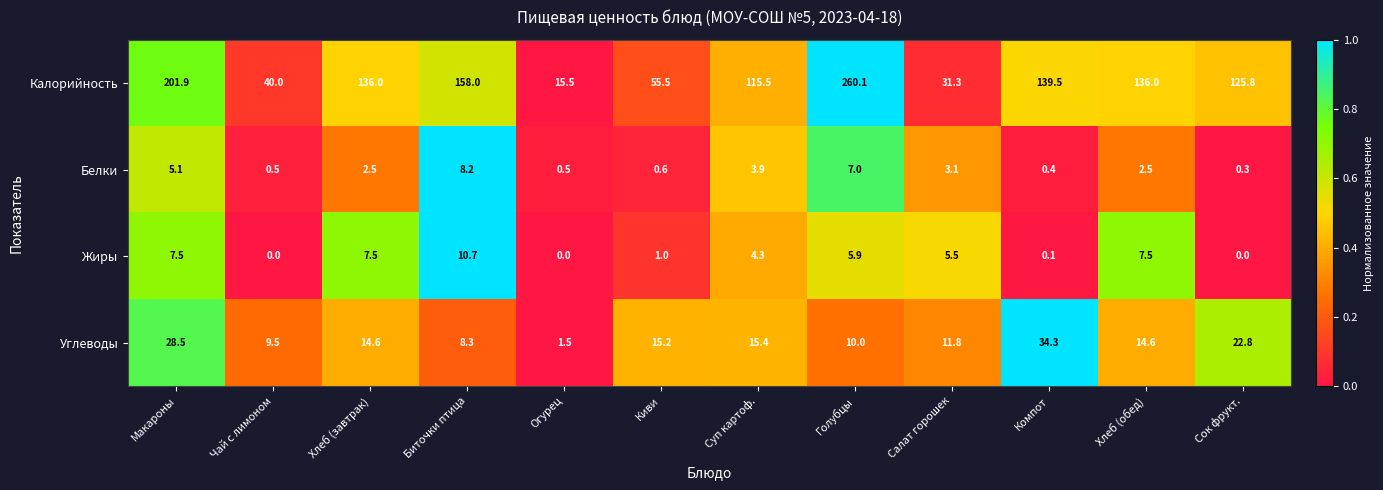

What is the highest value of the Жиры series?

10.7